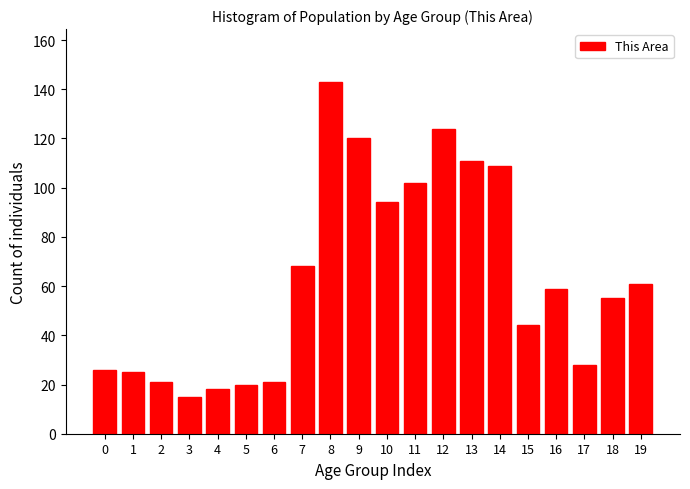

Reading left to right, list all the values displayed in this chart.

26	25	21	15	18	20	21	68	143	120	94	102	124	111	109	44	59	28	55	61